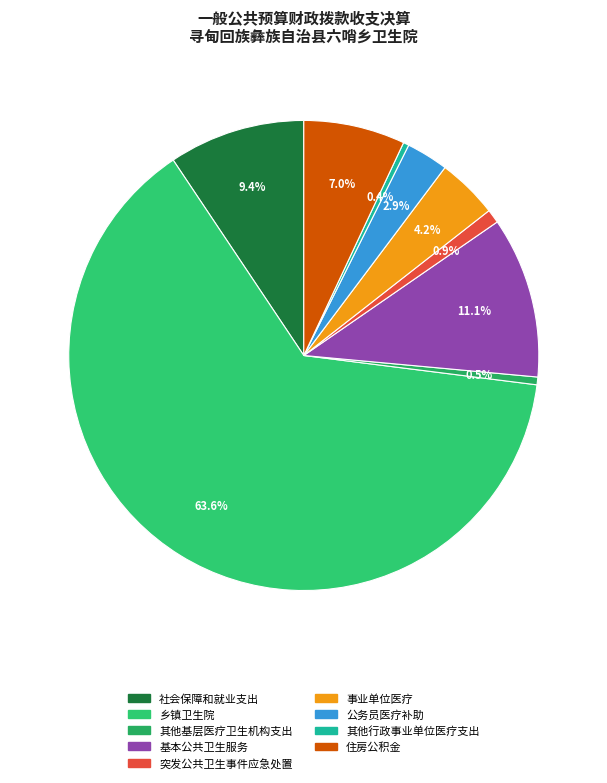

Combined, do 乡镇卫生院 and 住房公积金 account for over 50%?

Yes